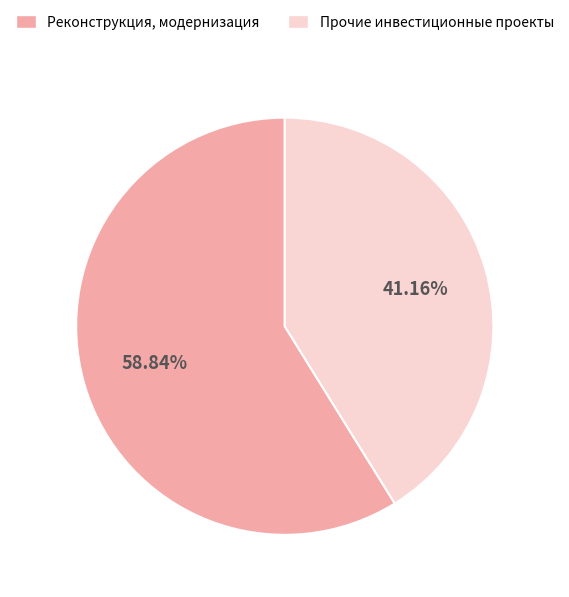

Is there a majority slice in this chart?

Yes